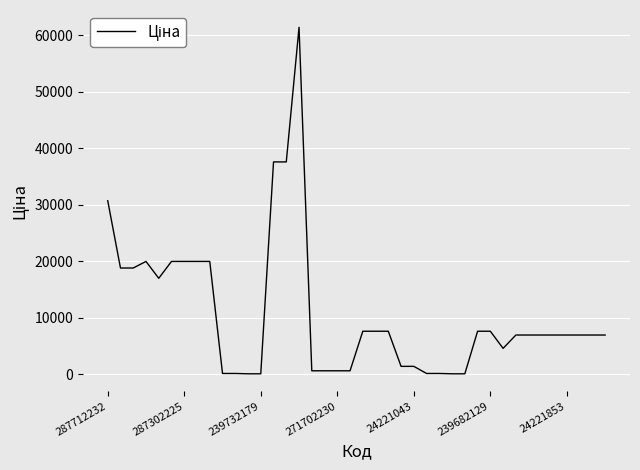

What is the difference between the maximum and minimum values?

61377.2